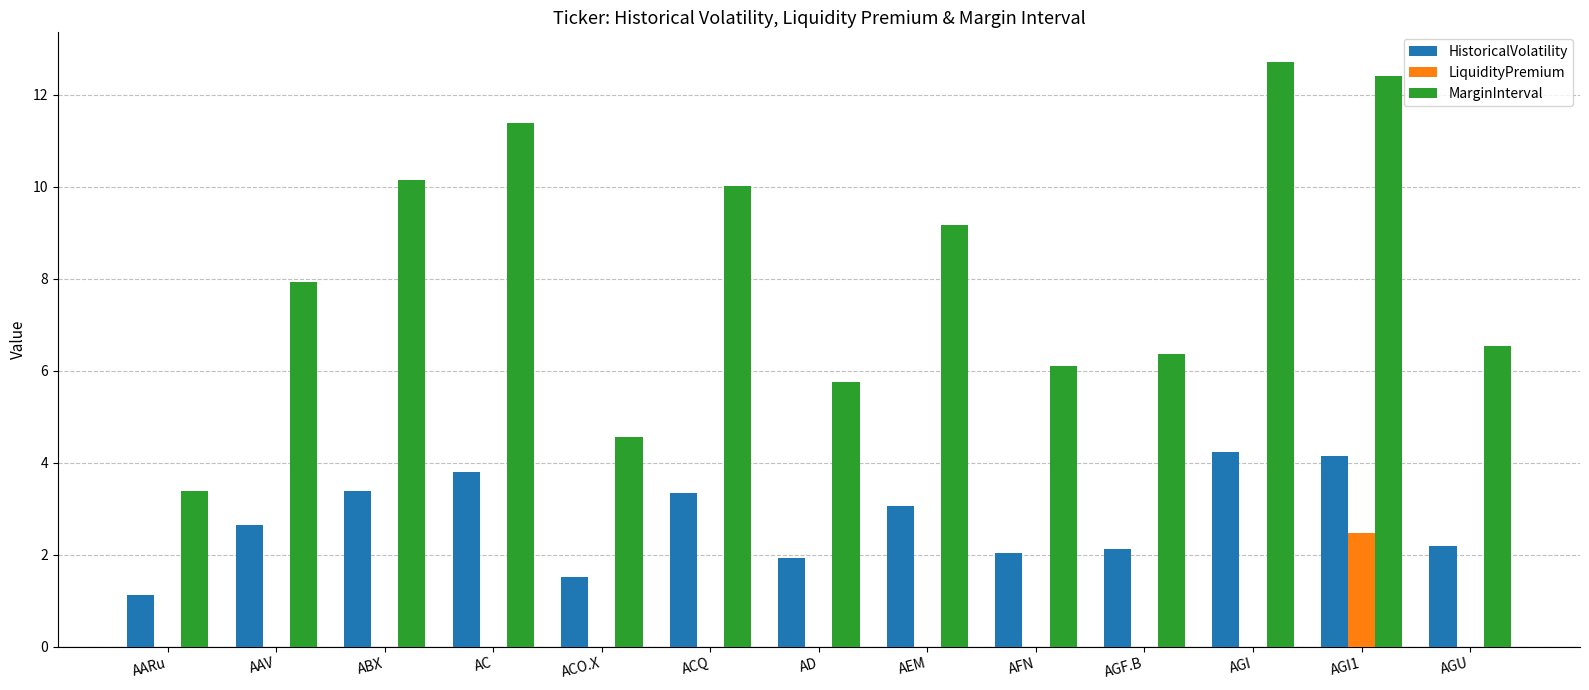

The value of LiquidityPremium at ACQ is -0.9. True or false?

False